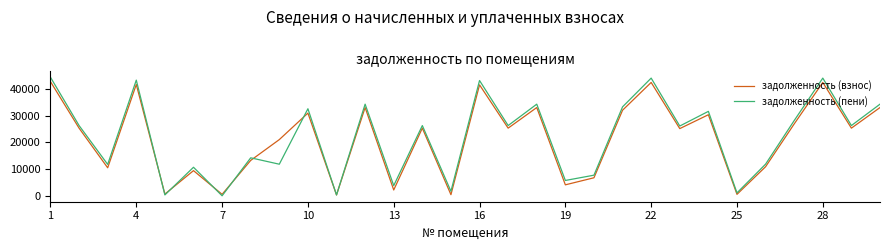

Which series has the widest spread of values?

задолженность (пени)